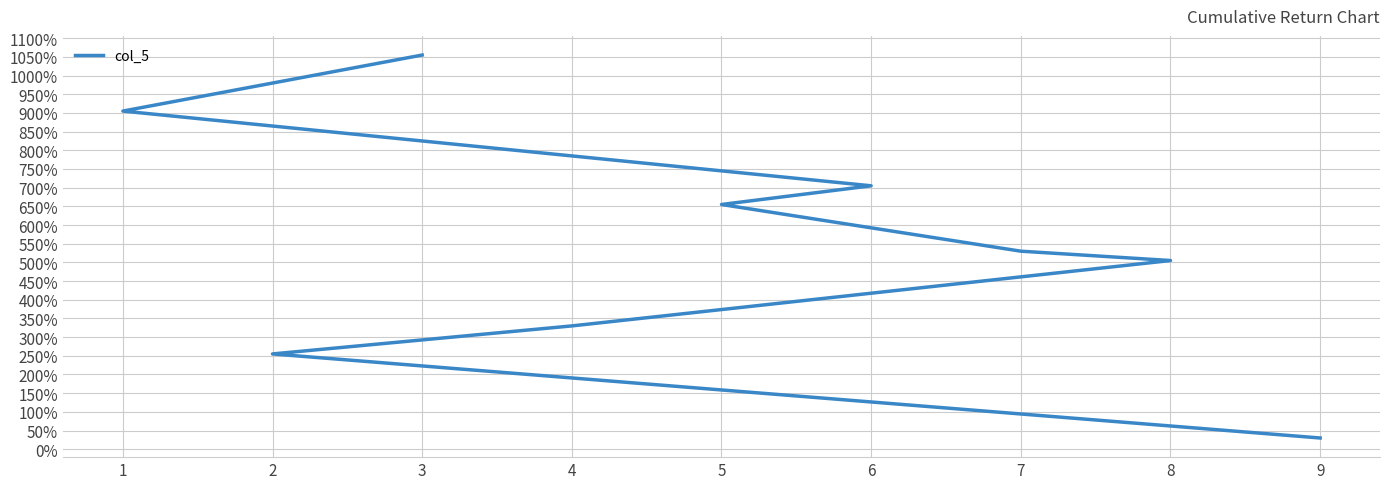

The chart shows a value of 705 at 6. True or false?

True